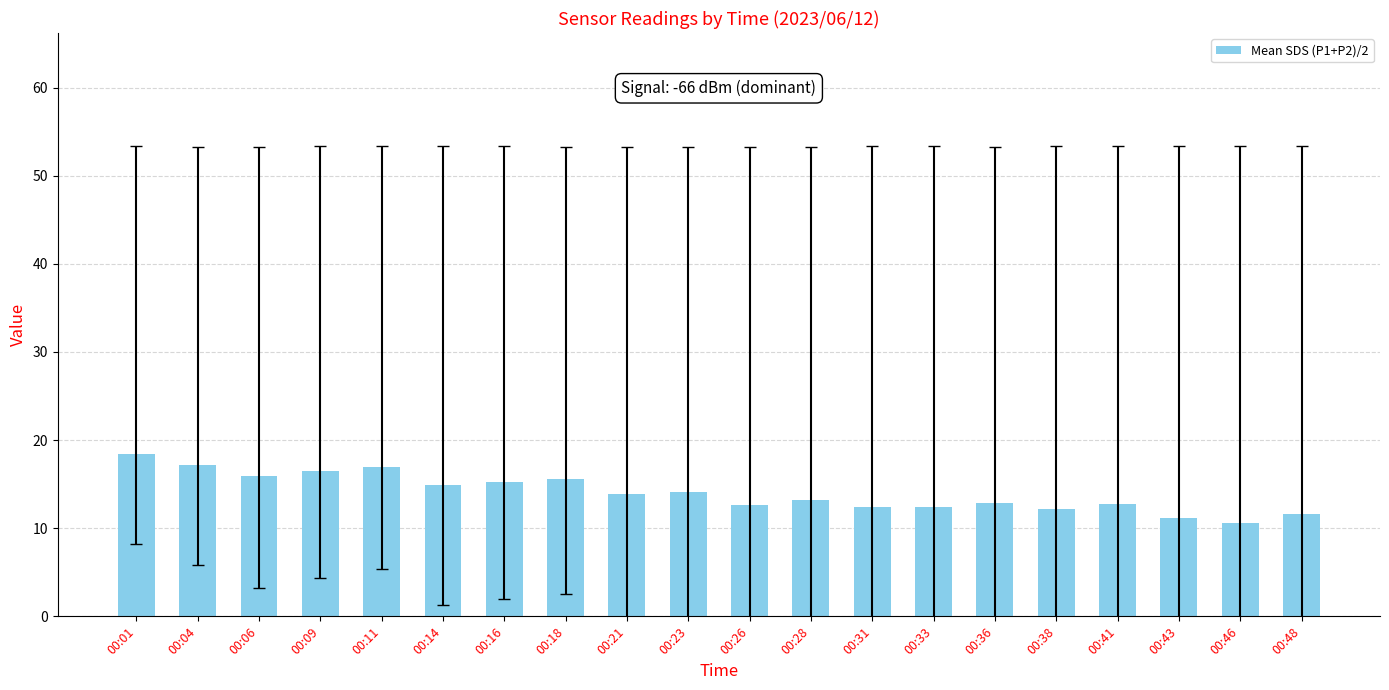

How many distinct data groups are displayed?

1